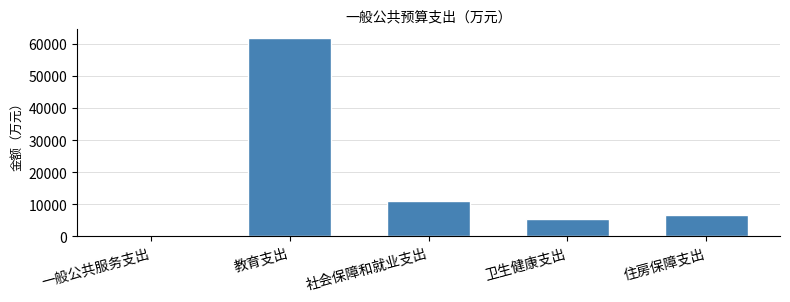

Reading left to right, what are all the values shown in this chart?

一般公共服务支出=9.5	教育支出=61734.3	社会保障和就业支出=11094.7	卫生健康支出=5551.3	住房保障支出=6732.7